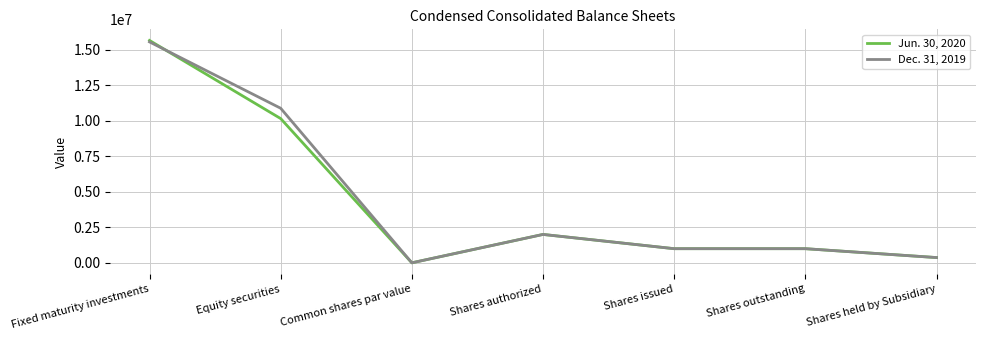

The Jun. 30, 2020 series shows 14572302 at Equity securities. True or false?

False